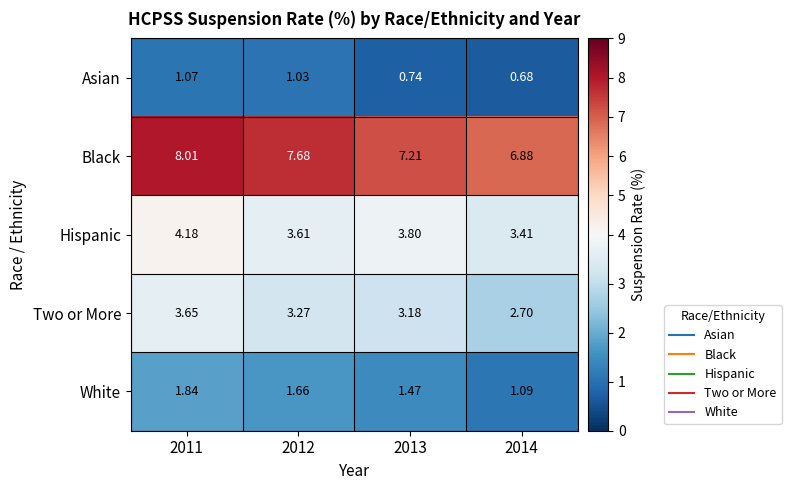

Is the value of White at 2013 greater than the value of Hispanic at 2012?

No